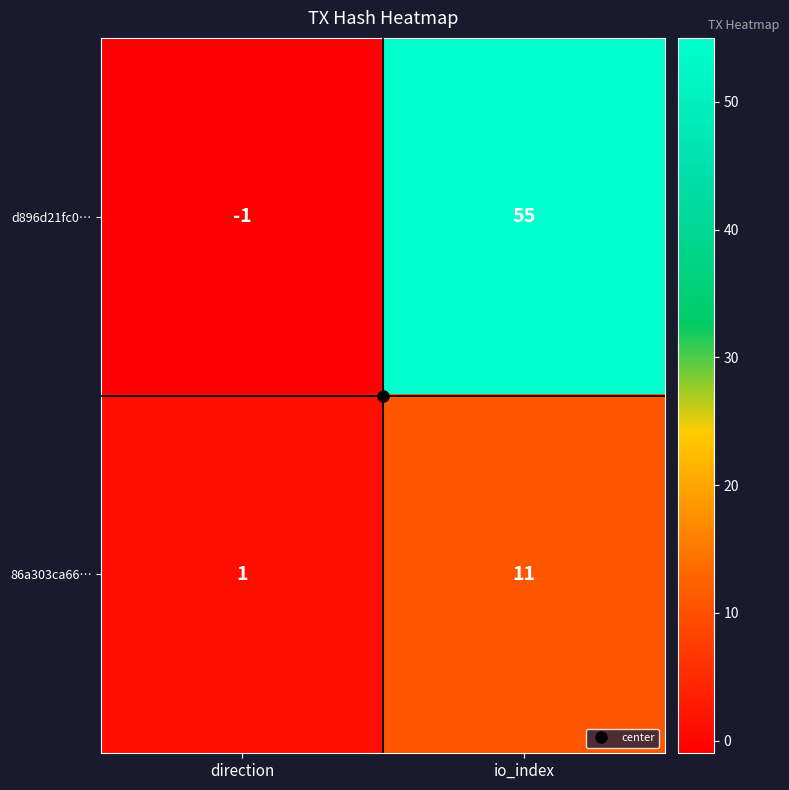

Which label corresponds to the smallest value in the chart?

direction